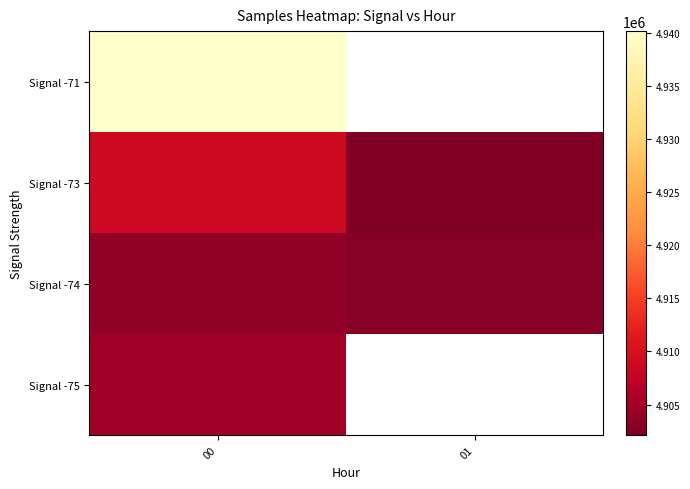

What is the smallest value displayed?

4902133.5